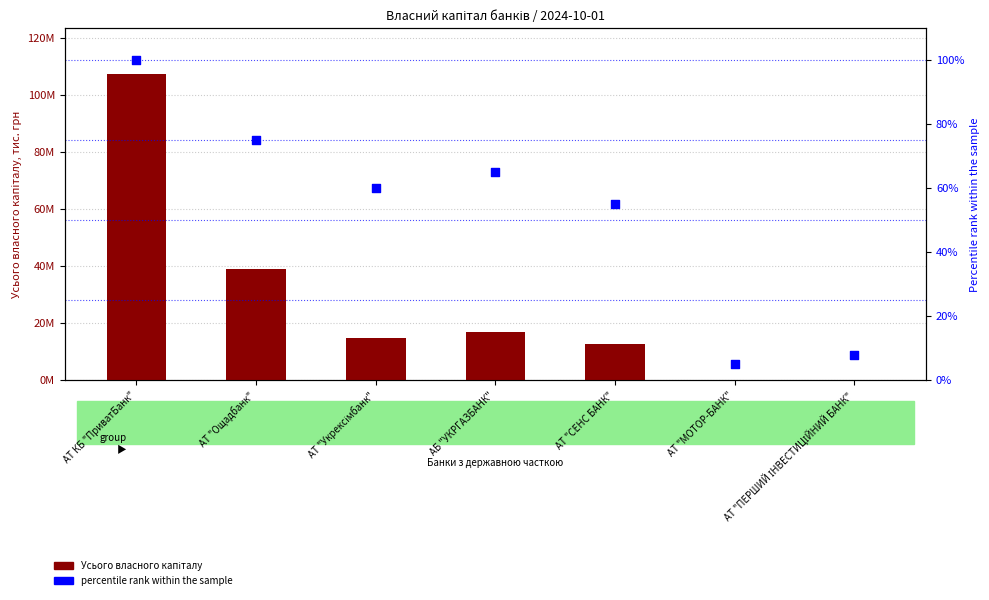

Which series reaches the maximum Y coordinate?

Усього власного капіталу